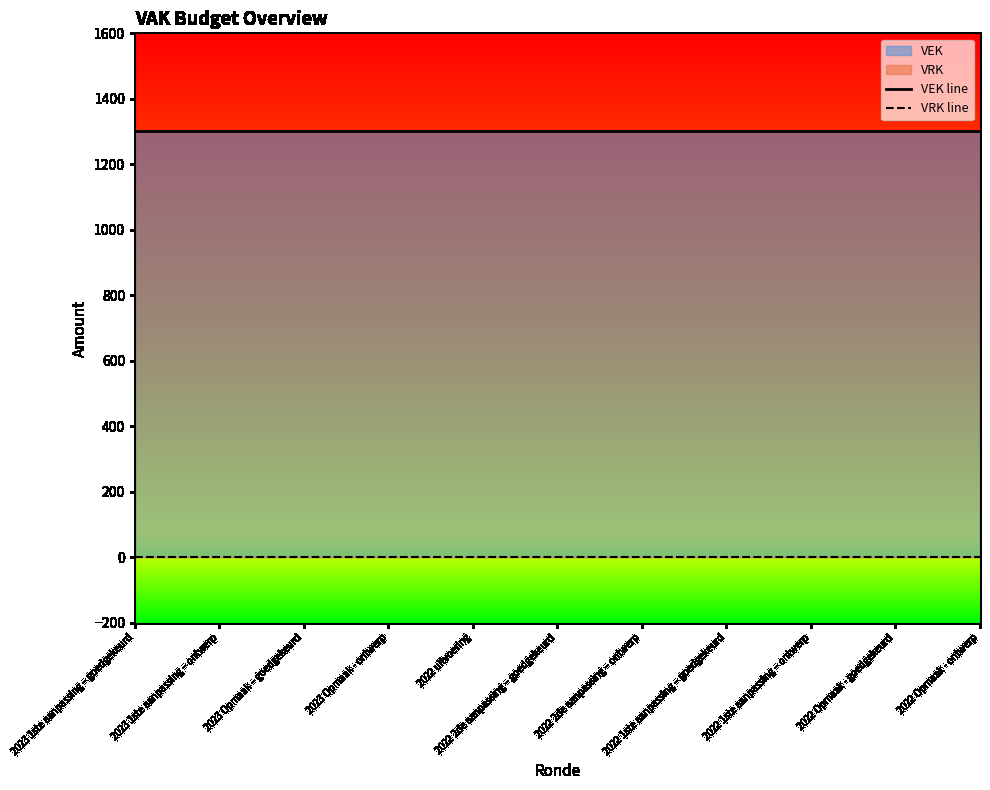

True or false: VRK line has a value of 0 at 2022 1ste aanpassing – goedgekeurd.

True